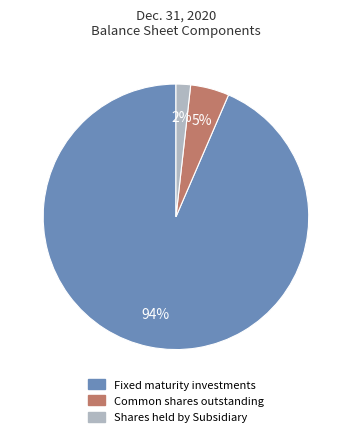

Do Shares held by Subsidiary and Common shares outstanding together represent more than half of the pie?

No